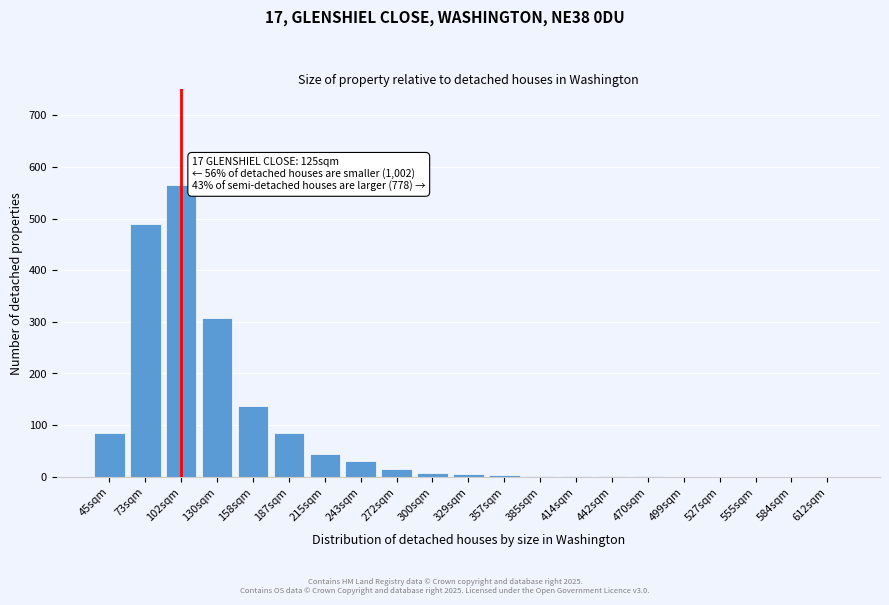

What is the sum of all values?

1782